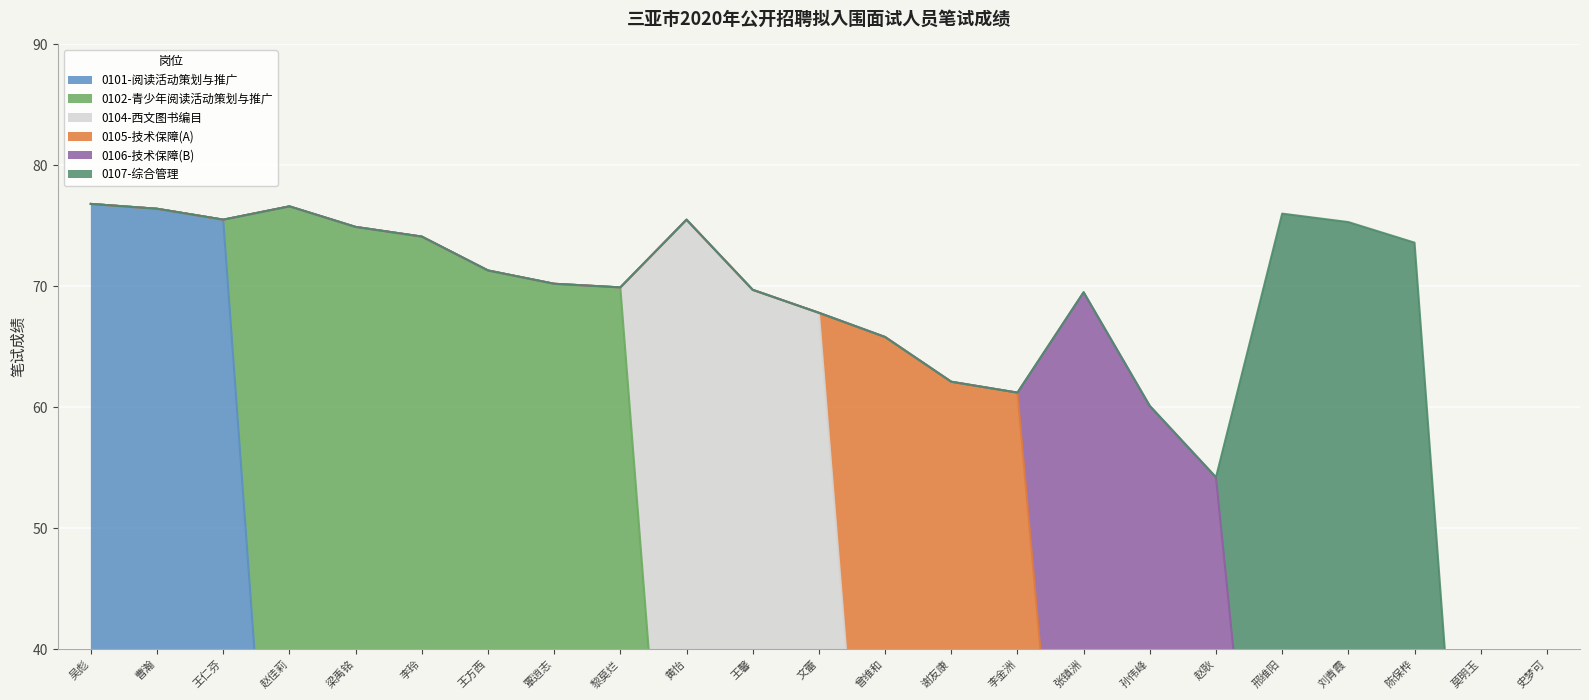

True or false: 0102-青少年阅读活动策划与推广 and 0104-西文图书编目 intersect in this chart.

True